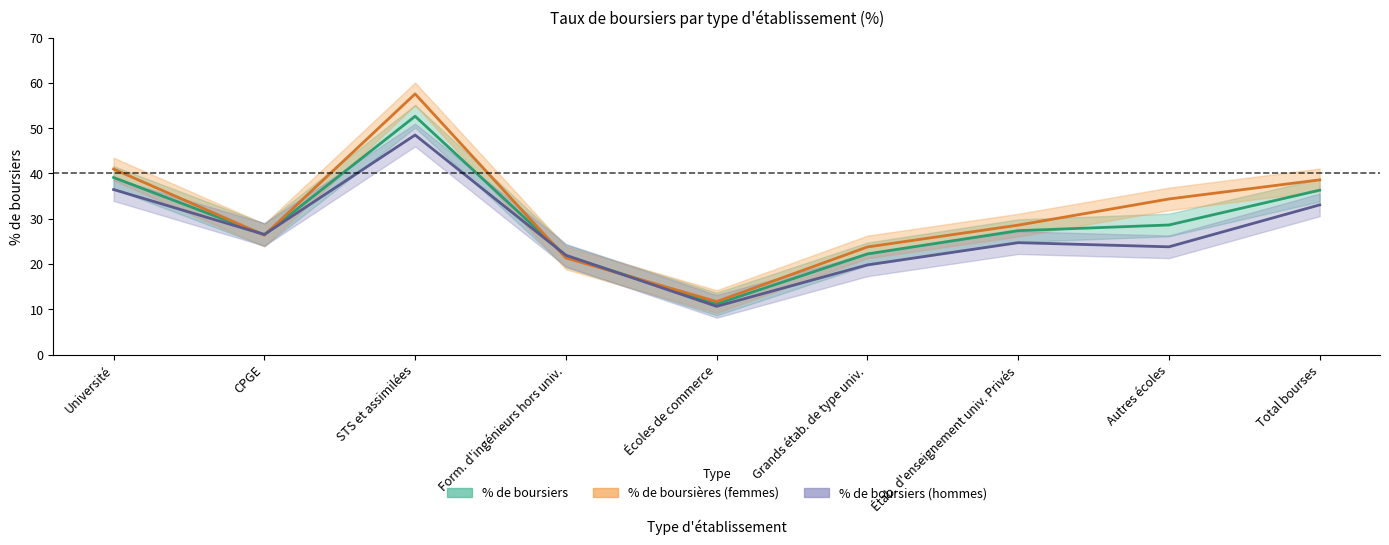

Which series ends up on top after the final intersection of % de boursiers and % de boursiers parmi les étudiants hommes?

% de boursiers